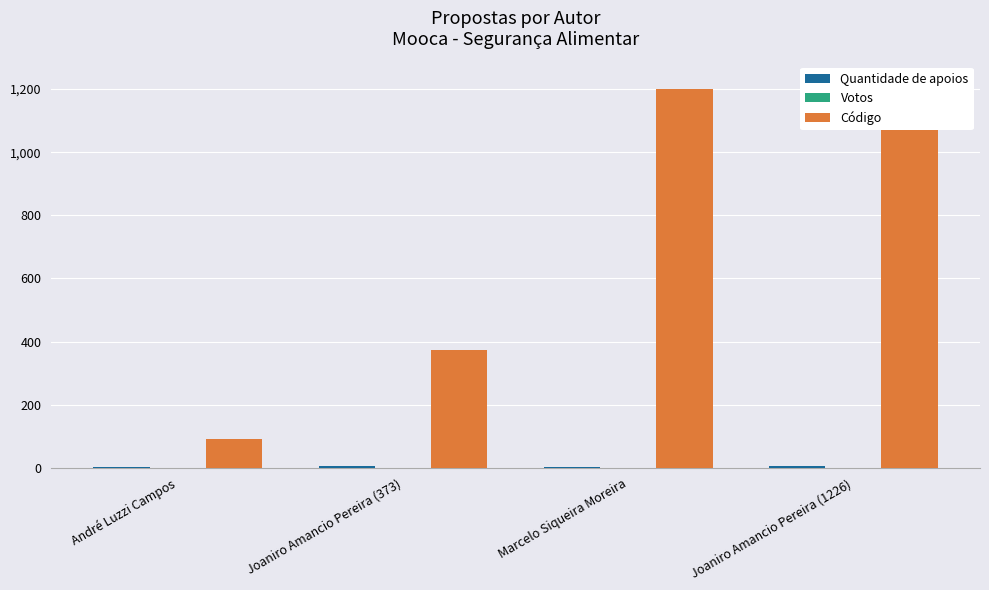

Reading right to left, list all the values displayed in this chart.

Quantidade de apoios: Joaniro Amancio Pereira (1226)=5	Marcelo Siqueira Moreira=1	Joaniro Amancio Pereira (373)=6	André Luzzi Campos=2
Votos: Joaniro Amancio Pereira (1226)=0	Marcelo Siqueira Moreira=0	Joaniro Amancio Pereira (373)=0	André Luzzi Campos=0
Código: Joaniro Amancio Pereira (1226)=1226	Marcelo Siqueira Moreira=1200	Joaniro Amancio Pereira (373)=373	André Luzzi Campos=92